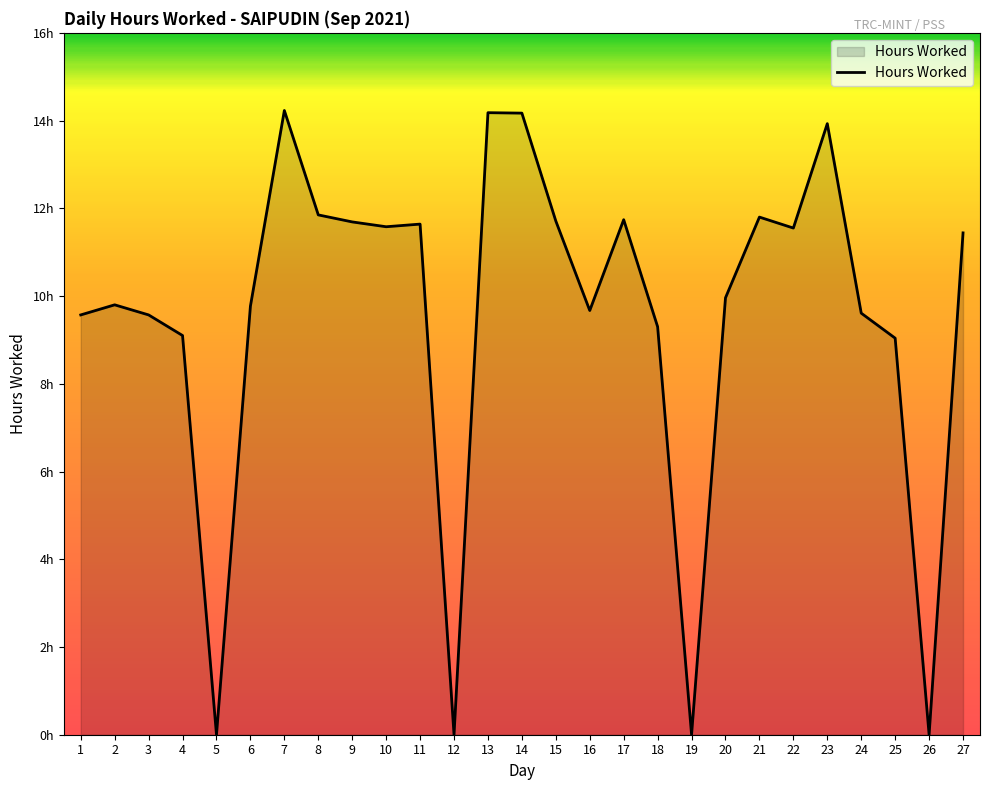

What is the sum of the values at 13 and 21?

26.0